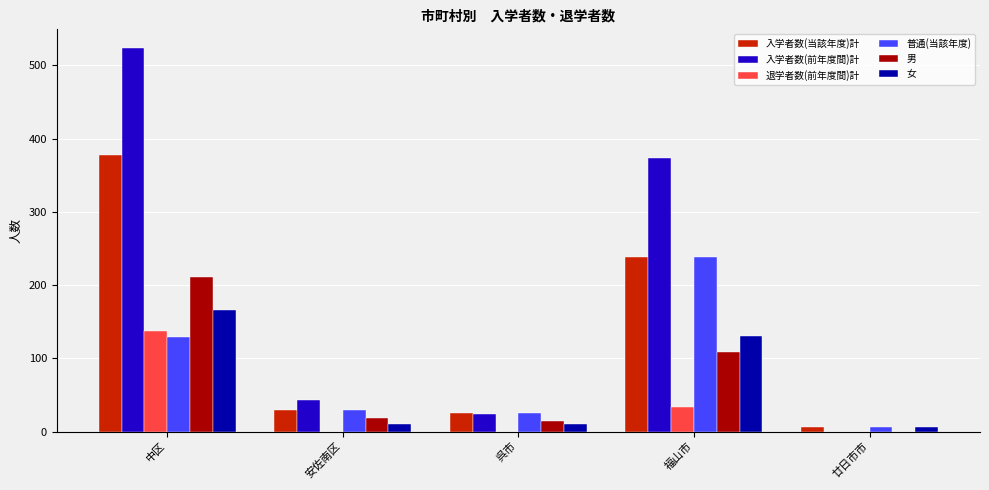

At which label does 男 first exceed 18?

中区